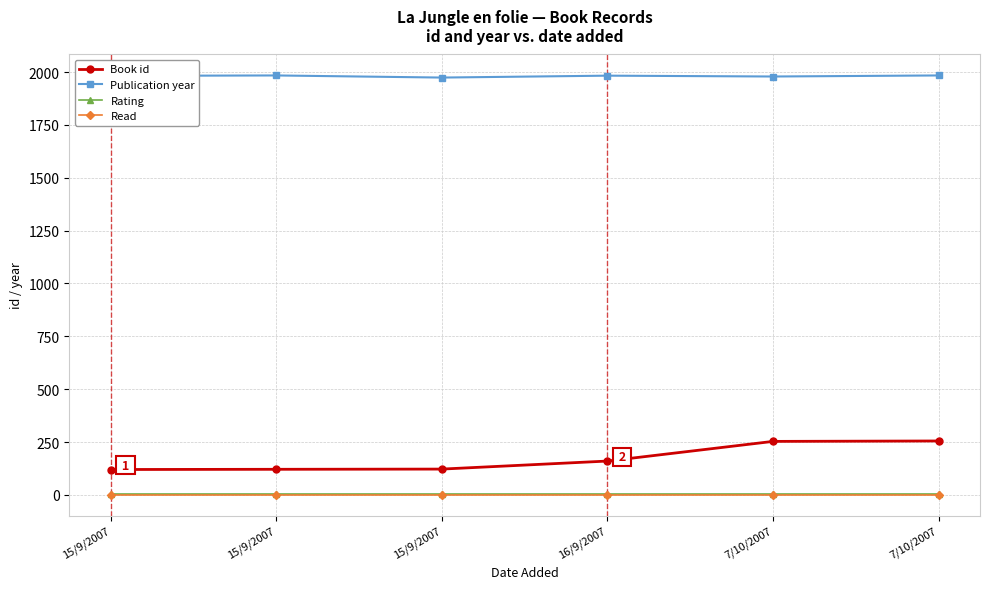

At which category is the sum across all series the highest?

7/10/2007